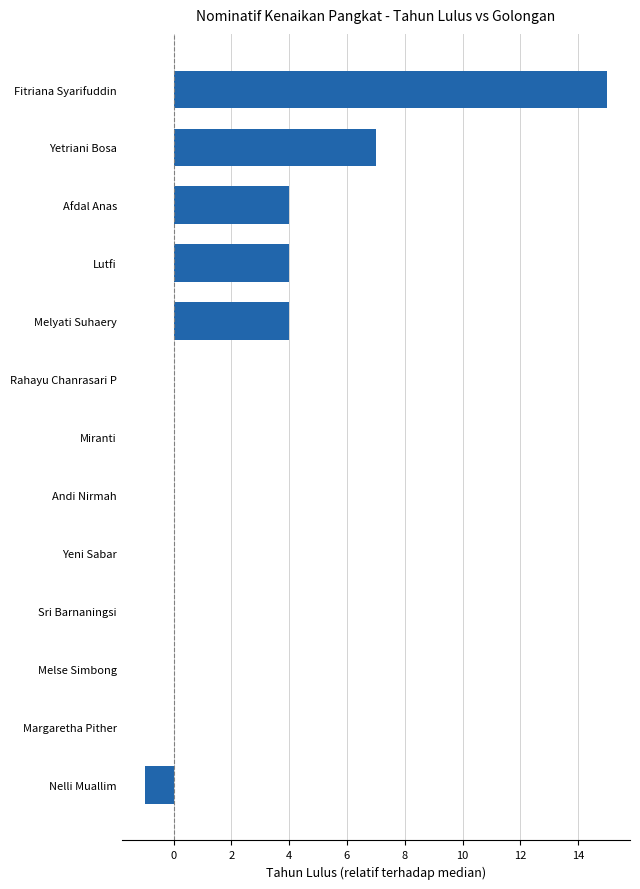

What is the change in value from Yeni Sabar to Fitriana Syarifuddin?

+15